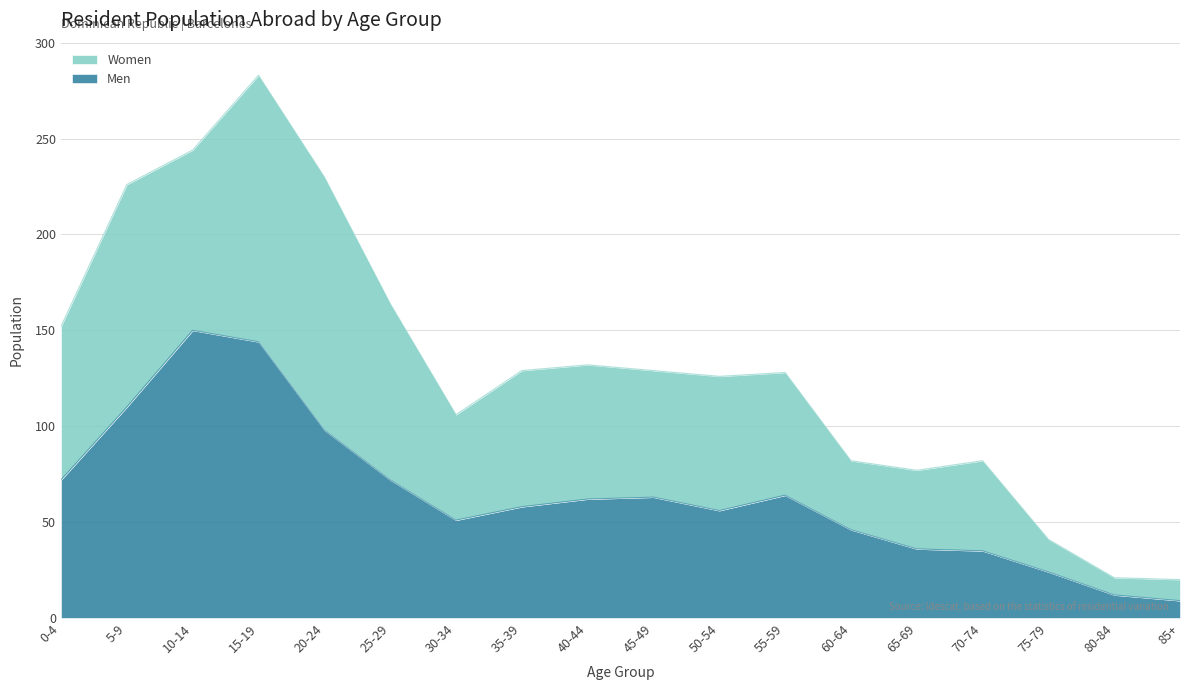

List the labels in order of value, largest first.

10-14, 15-19, 5-9, 20-24, 0-4, 25-29, 55-59, 45-49, 40-44, 35-39, 50-54, 30-34, 60-64, 65-69, 70-74, 75-79, 80-84, 85+